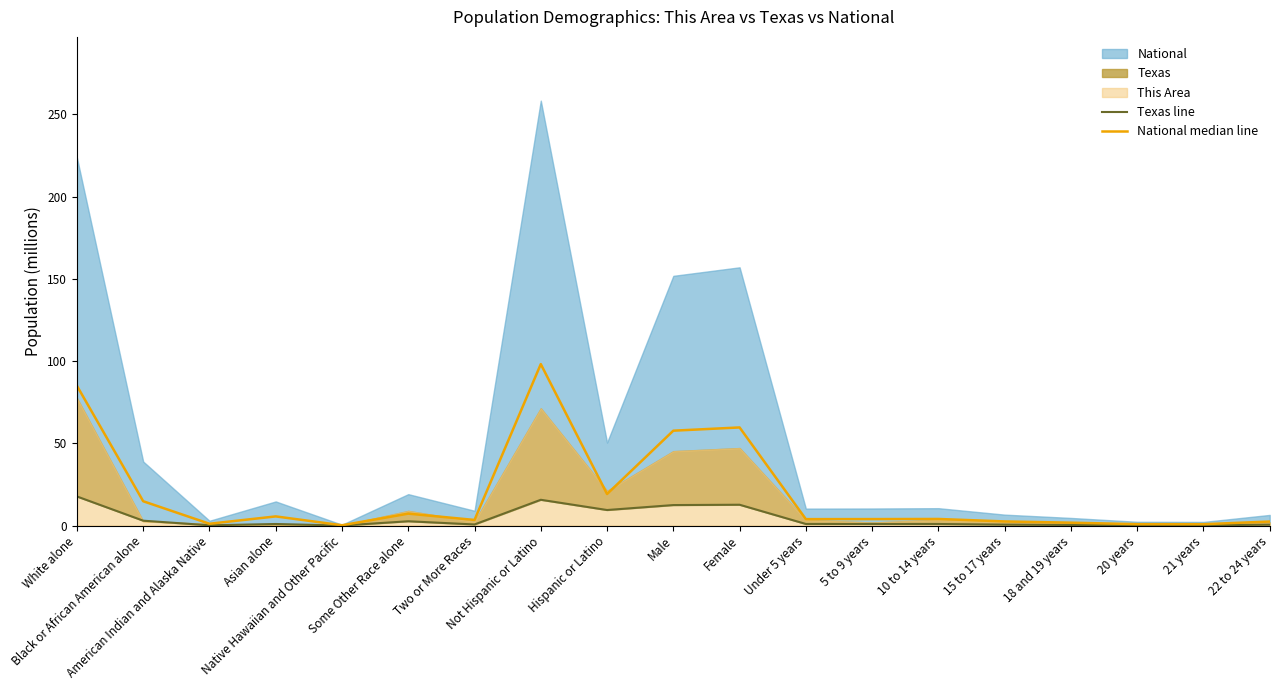

Reading left to right, list all the values displayed in this chart.

Texas line: White alone=17.7	Black or African American alone=3.0	American Indian and Alaska Native=0.2	Asian alone=1.0	Native Hawaiian and Other Pacific=0.0	Some Other Race alone=2.6	Two or More Races=0.7	Not Hispanic or Latino=15.7	Hispanic or Latino=9.5	Male=12.5	Female=12.7	Under 5 years=1.0	5 to 9 years=1.0	10 to 14 years=1.0	15 to 17 years=0.6	18 and 19 years=0.4	20 years=0.2	21 years=0.2	22 to 24 years=0.6
National median line: White alone=85.0	Black or African American alone=14.8	American Indian and Alaska Native=1.1	Asian alone=5.6	Native Hawaiian and Other Pacific=0.2	Some Other Race alone=7.3	Two or More Races=3.4	Not Hispanic or Latino=98.1	Hispanic or Latino=19.2	Male=57.7	Female=59.6	Under 5 years=3.9	5 to 9 years=3.9	10 to 14 years=4.0	15 to 17 years=2.5	18 and 19 years=1.8	20 years=0.9	21 years=0.8	22 to 24 years=2.5